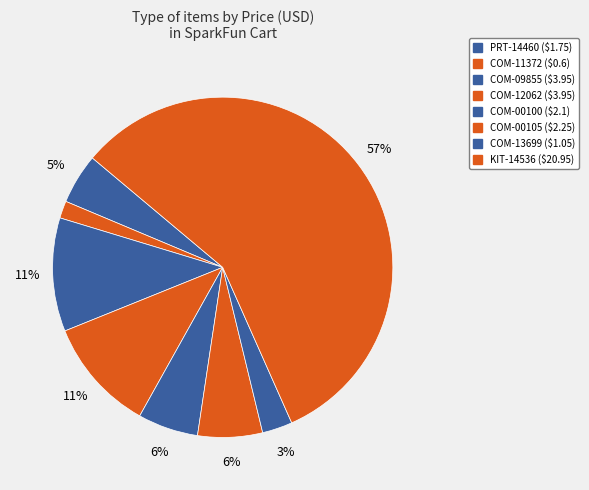

Which has a higher value, COM-11372 or COM-00100?

COM-00100